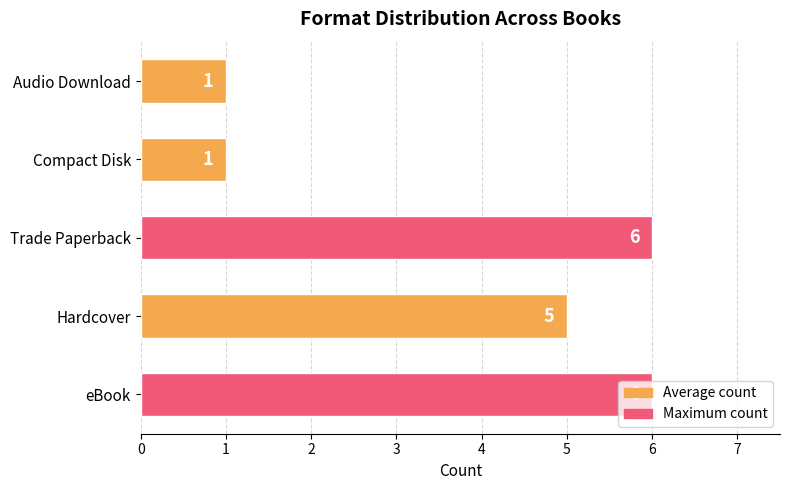

Between Audio Download and eBook, which is larger?

eBook